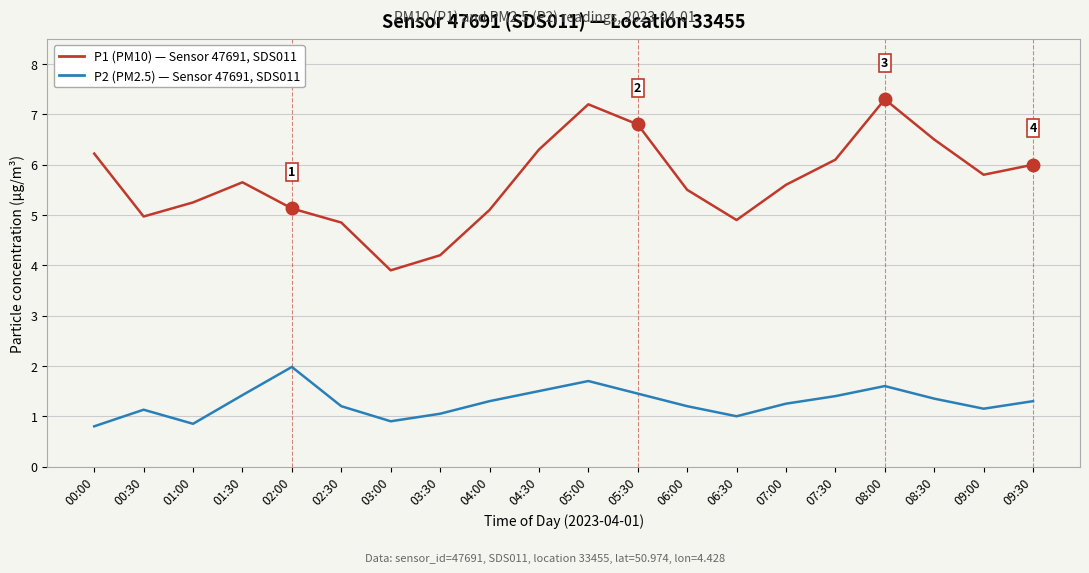

Does the chart have visible grid lines?

Yes